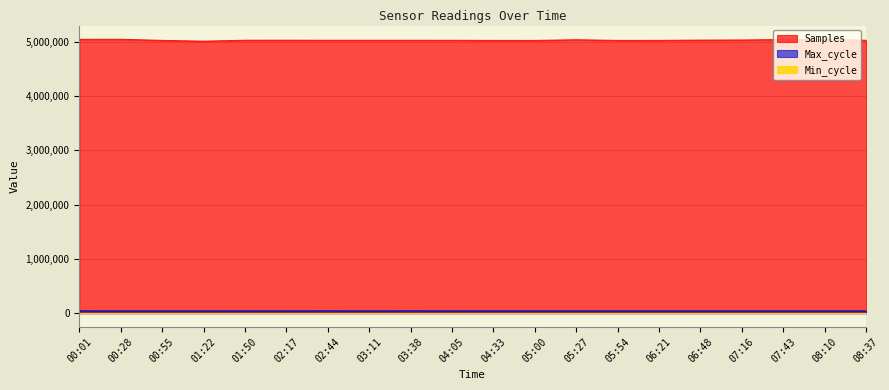

True or false: Samples and Max_cycle cross at least once.

False